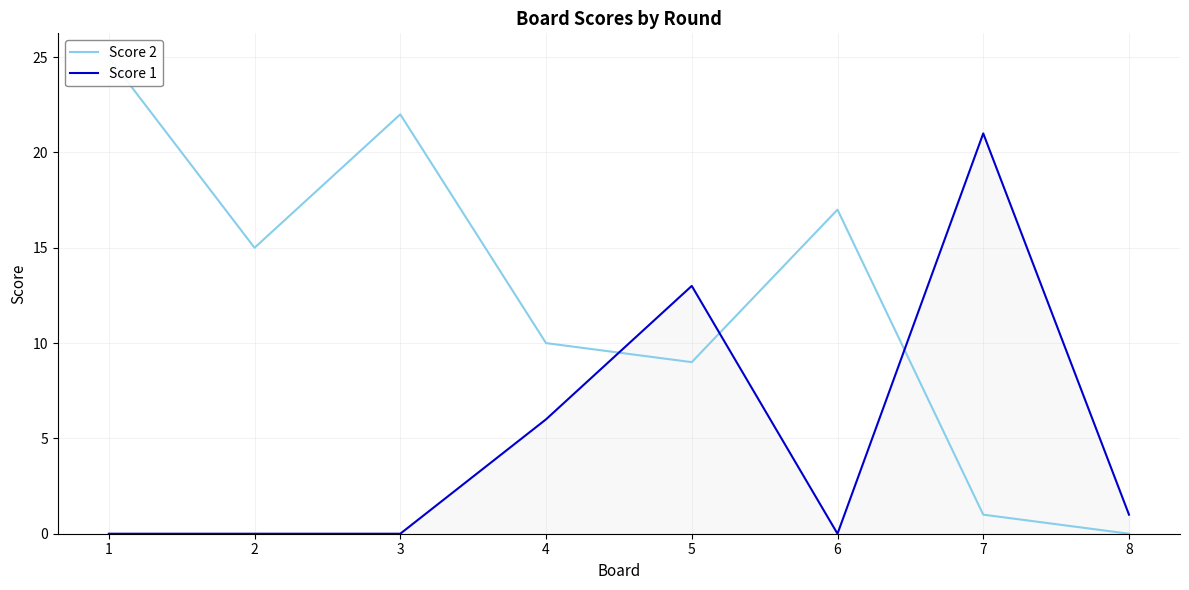

Rank the series at 6 from highest to lowest value.

Score 2, Score 1